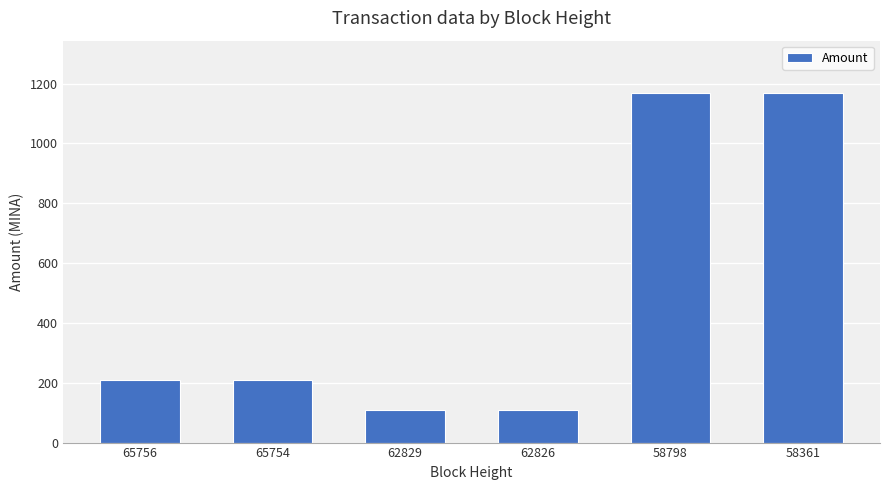

How many bars are there in total?

6